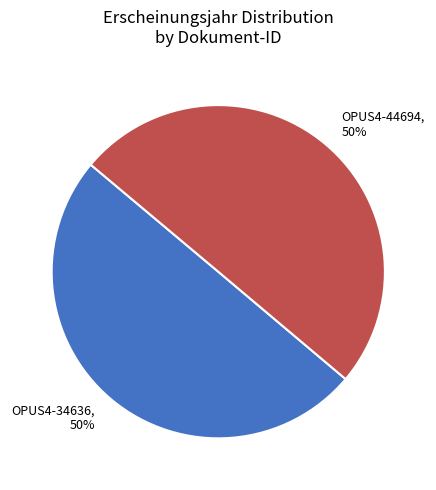

Do OPUS4-34636 and OPUS4-44694 together represent more than half of the pie?

Yes